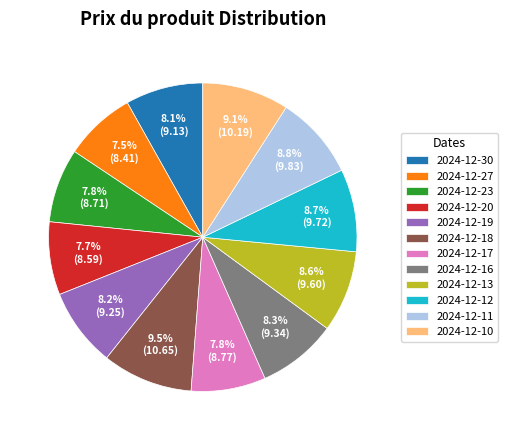

What is the ratio of the value at 2024-12-16 to the value at 2024-12-20?

1.1